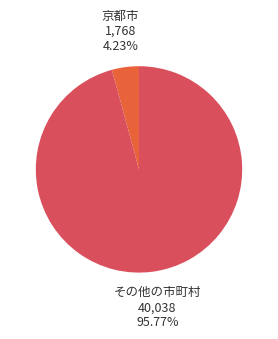

Does その他の市町村 account for over 50% of the chart?

Yes